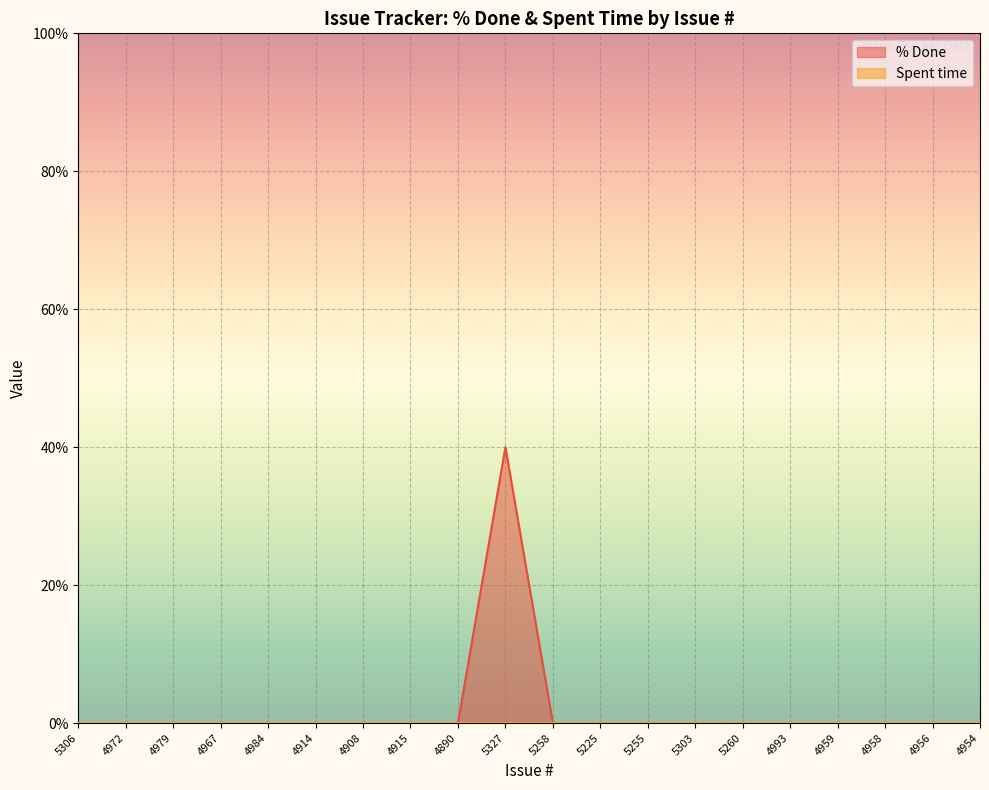

What is the greatest value displayed?

40